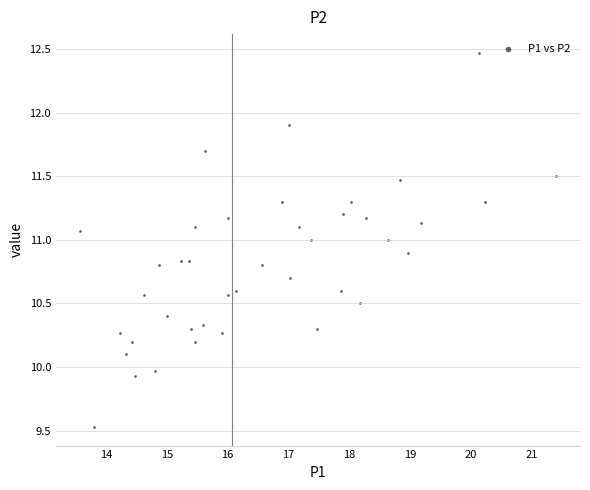

What is the range of X values (max minus min)?

7.8